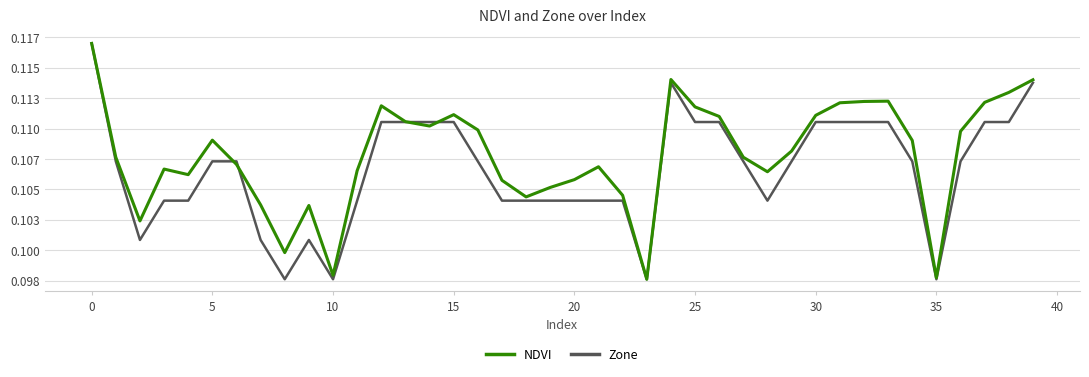

Which label corresponds to the smallest value in the chart?

23